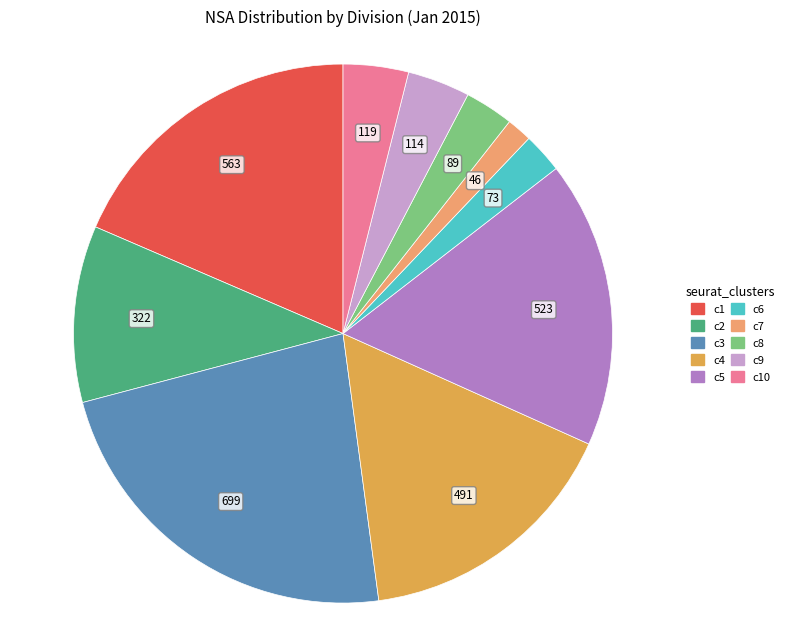

Is the sum of c10 and c8 greater than half?

No